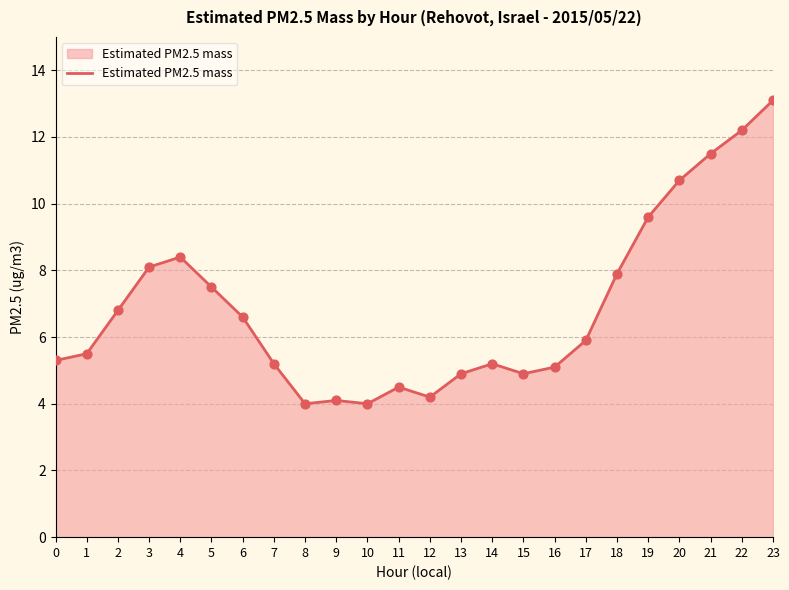

What is the change in value from 16 to 17?

+0.8